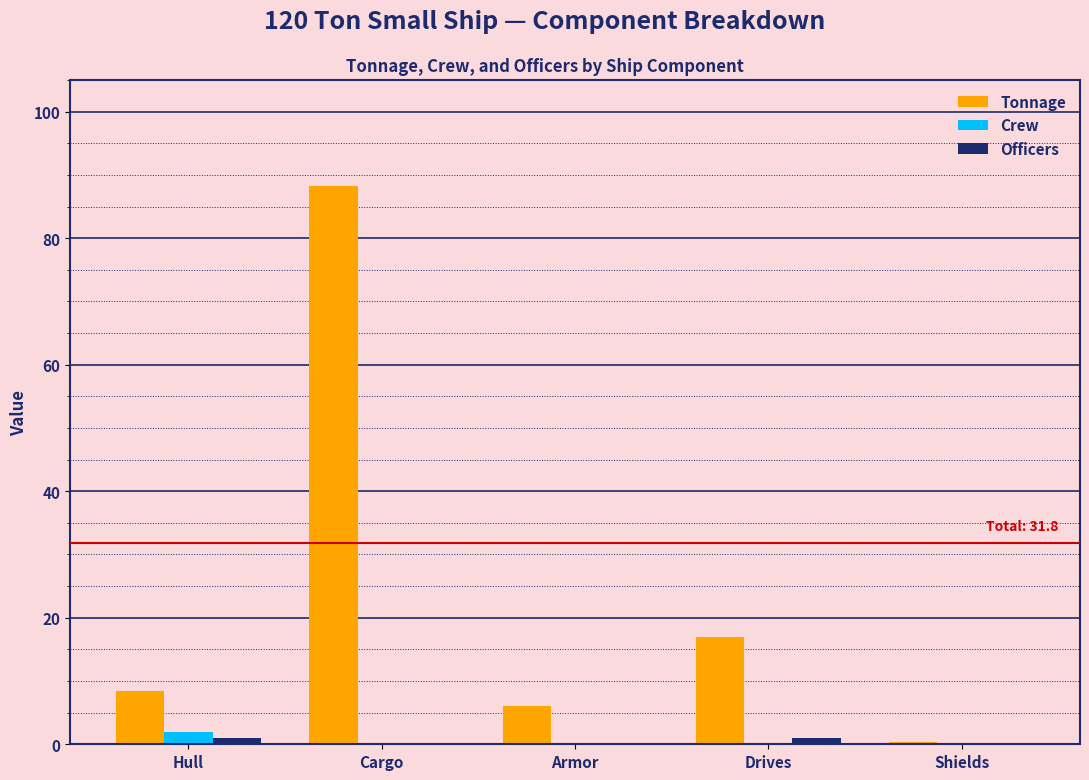

What is the sum of all Tonnage values?

120.0